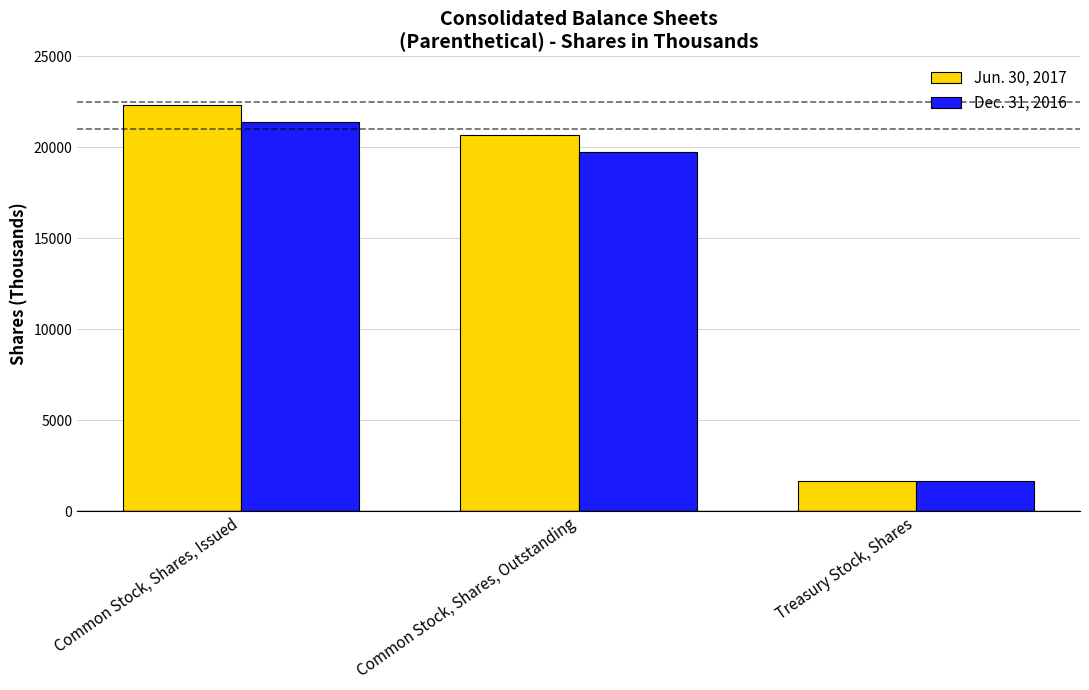

What are all the series names shown in the legend?

Jun. 30, 2017, Dec. 31, 2016